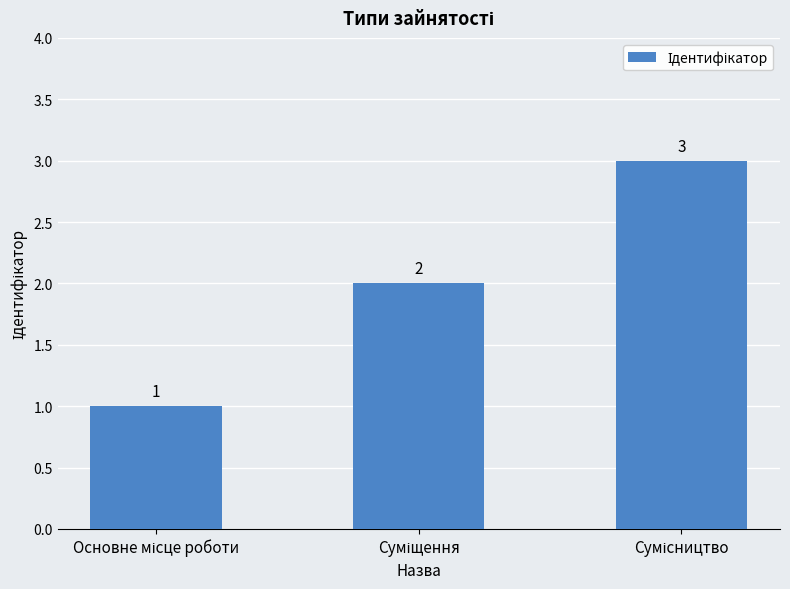

How many bars are there in total?

3